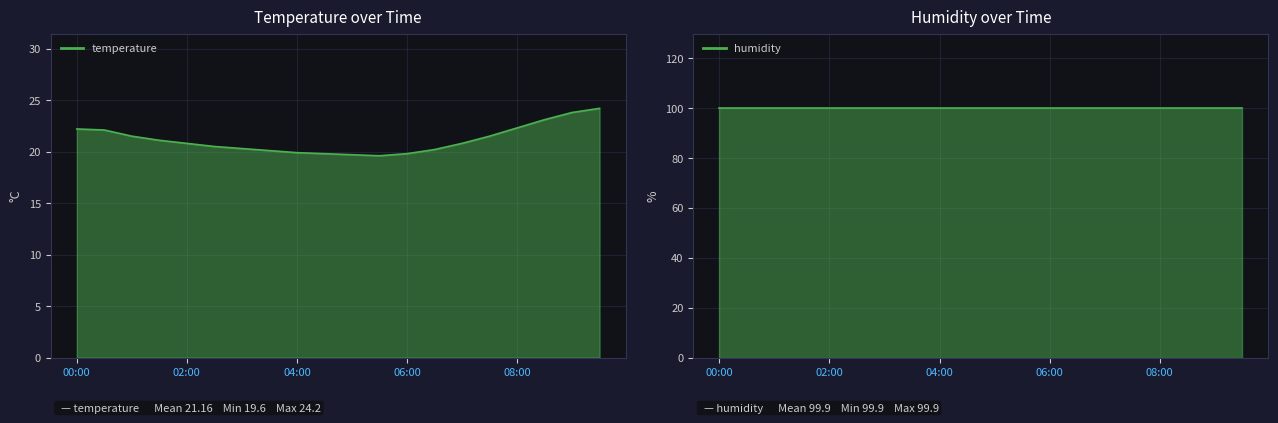

What is the smallest value displayed?

19.6